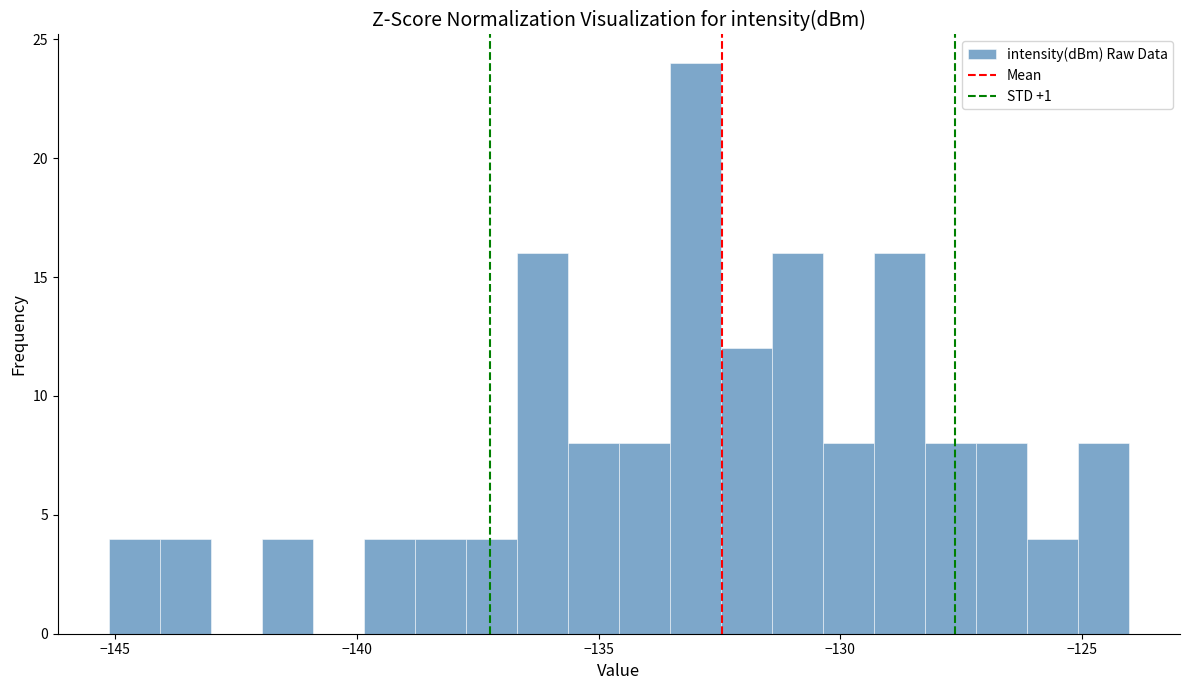

Around what value on the x-axis is the tallest bar? Give the approximate position of its centre, as read against the axis.

-133.0